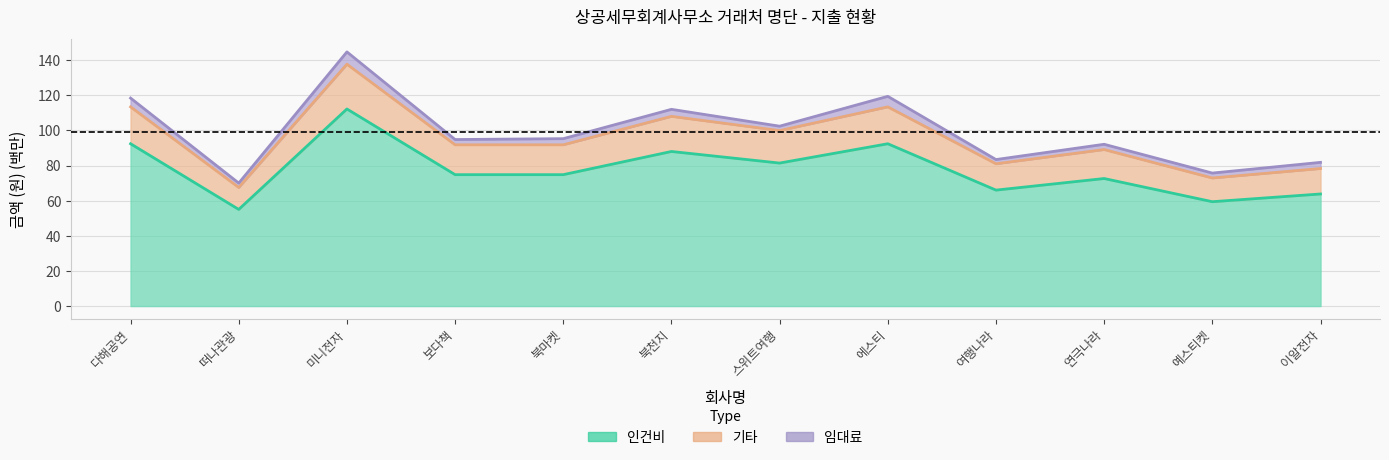

What is the difference between the 기타 values at 떠나관광 and 연극나라?

21.6